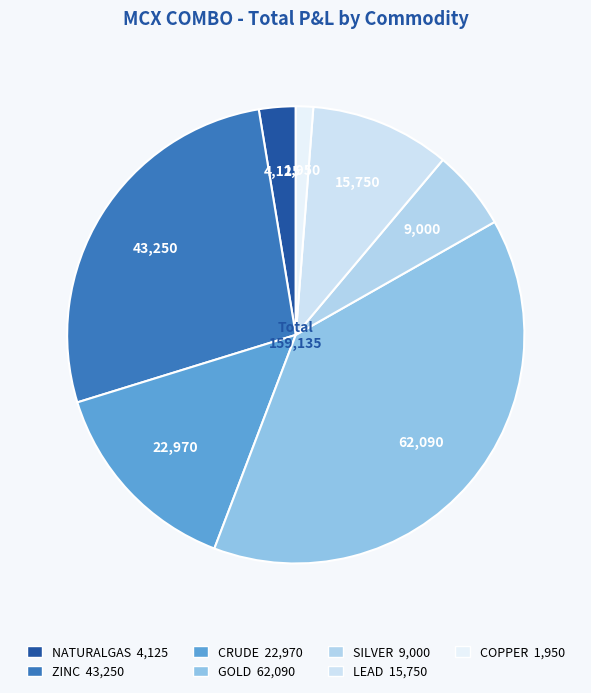

Count the number of slices in the pie.

7